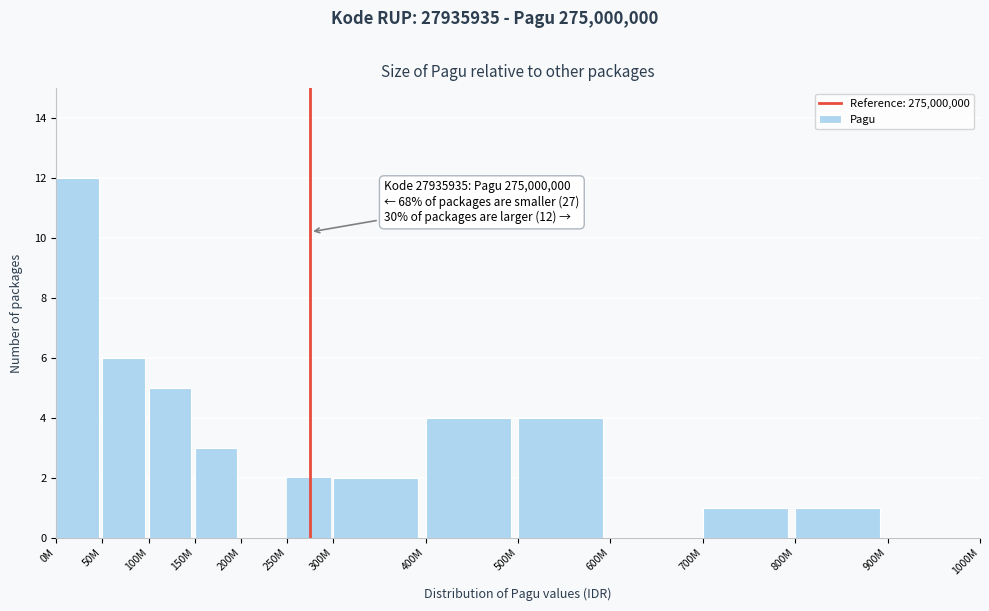

Reading left to right, what are all the values shown in this chart?

0M=12	50M=6	100M=5	150M=3	200M=0	250M=2	300M=2	400M=4	500M=4	600M=0	700M=1	800M=1	900M=0